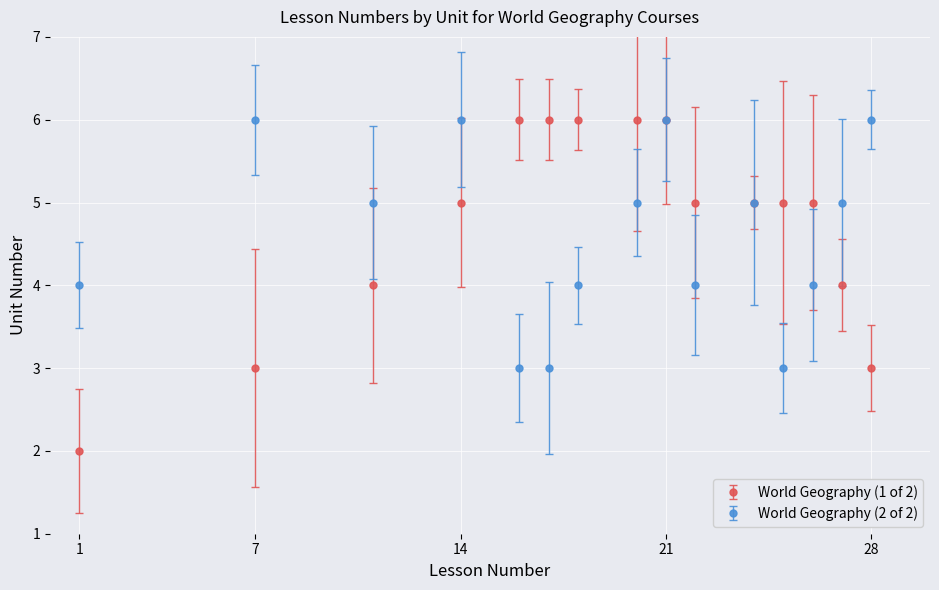

True or false: World Geography (2 of 2) and World Geography (1 of 2) intersect in this chart.

True